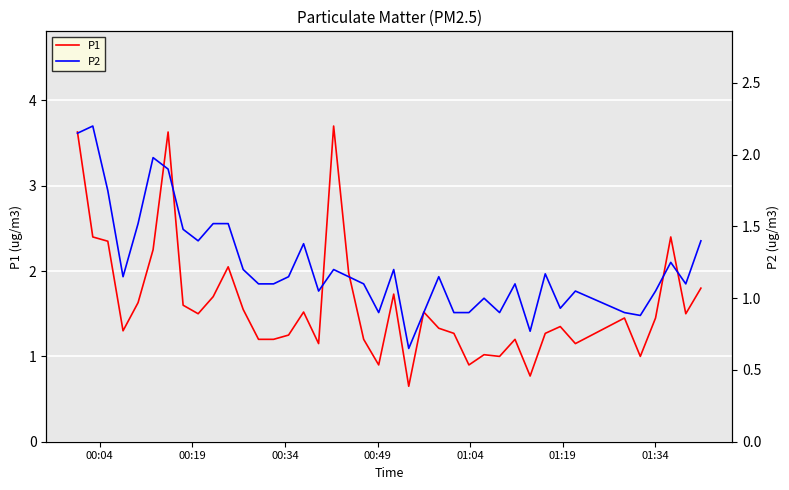

Is it true that P1 equals 0.5 at 9?

False